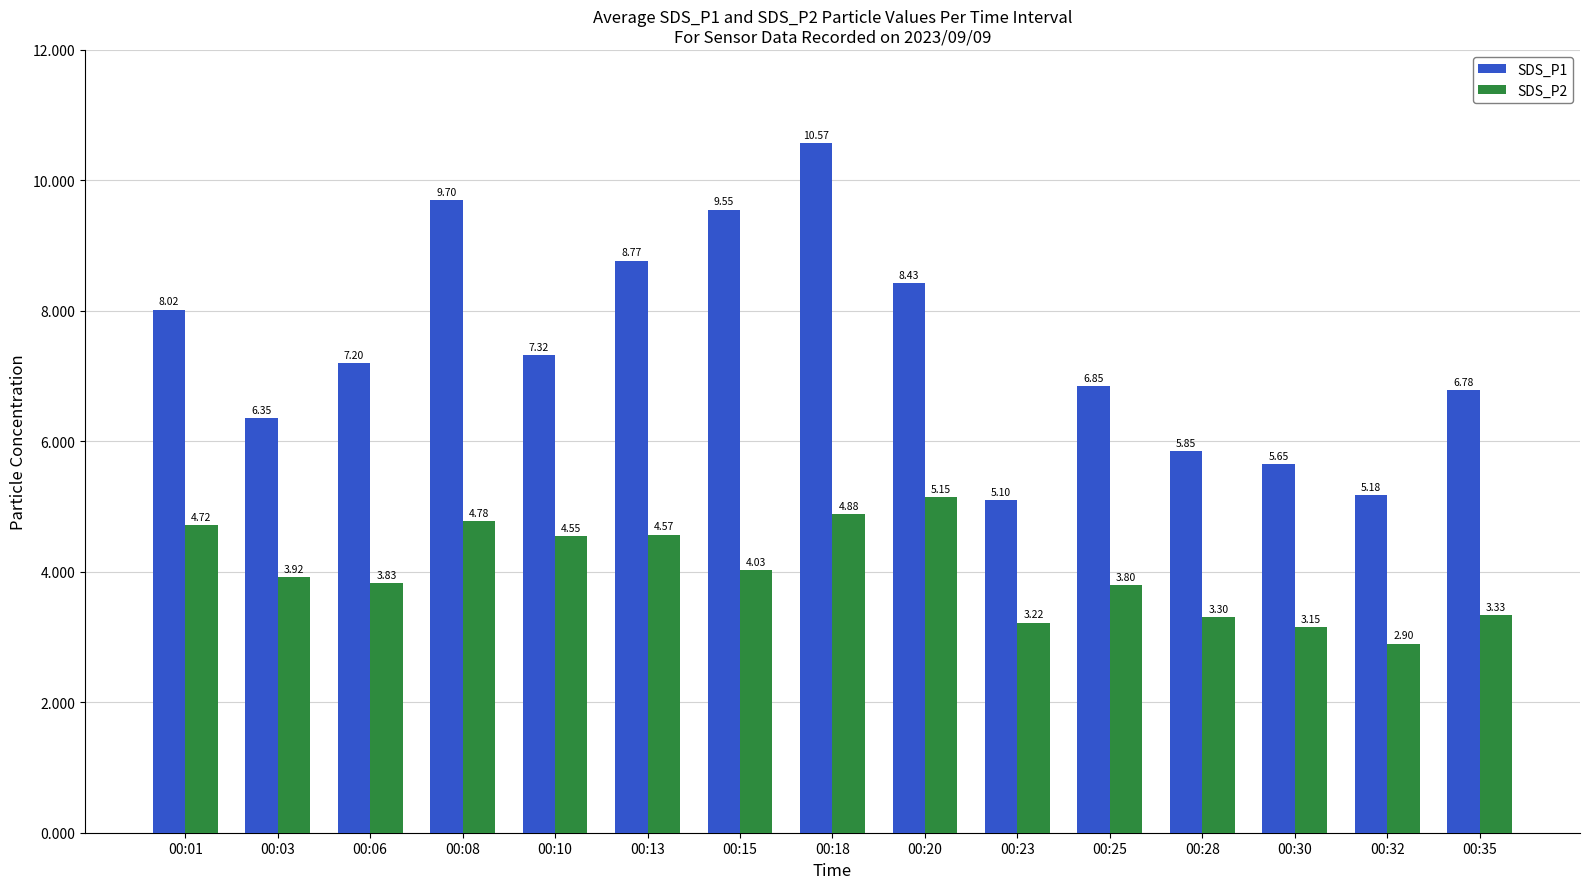

List the labels in order of SDS_P2 value, smallest first.

00:32, 00:30, 00:23, 00:28, 00:35, 00:25, 00:06, 00:03, 00:15, 00:10, 00:13, 00:01, 00:08, 00:18, 00:20